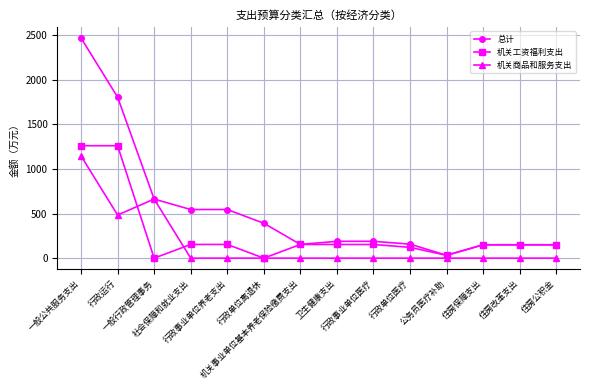

Does the chart display data point markers on the line(s)?

Yes